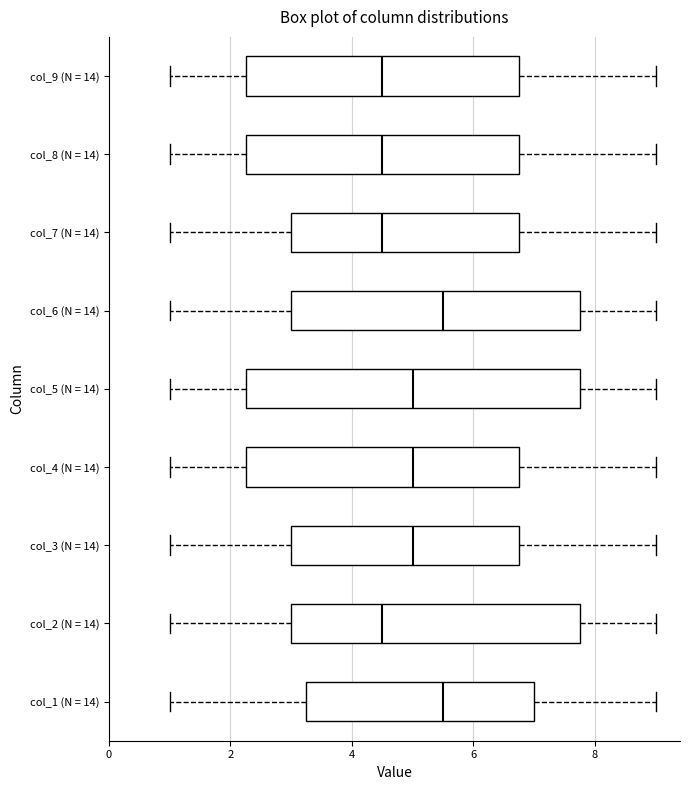

Reading bottom to top, transcribe this box plot: for each box, give where its median line is, the range the box spans, and where its two whiskers end, as read against the x-axis. The values are not printed on the chart, so give them approximately, as read against the axis.

col_1 (N = 14): median 5.6, box 3.2 to 7.0, whiskers 1.0 to 9.0
col_2 (N = 14): median 4.6, box 3.0 to 7.8, whiskers 1.0 to 9.0
col_3 (N = 14): median 5.0, box 3.0 to 6.8, whiskers 1.0 to 9.0
col_4 (N = 14): median 5.0, box 2.2 to 6.8, whiskers 1.0 to 9.0
col_5 (N = 14): median 5.0, box 2.2 to 7.8, whiskers 1.0 to 9.0
col_6 (N = 14): median 5.6, box 3.0 to 7.8, whiskers 1.0 to 9.0
col_7 (N = 14): median 4.6, box 3.0 to 6.8, whiskers 1.0 to 9.0
col_8 (N = 14): median 4.6, box 2.2 to 6.8, whiskers 1.0 to 9.0
col_9 (N = 14): median 4.6, box 2.2 to 6.8, whiskers 1.0 to 9.0